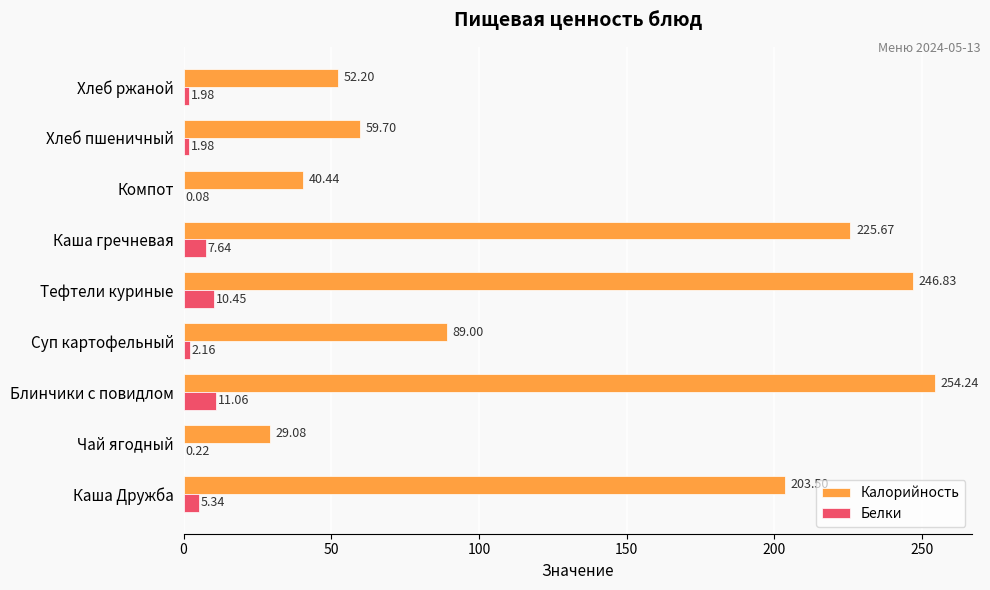

Which series changed the most between Тефтели куриные and Каша гречневая?

Калорийность